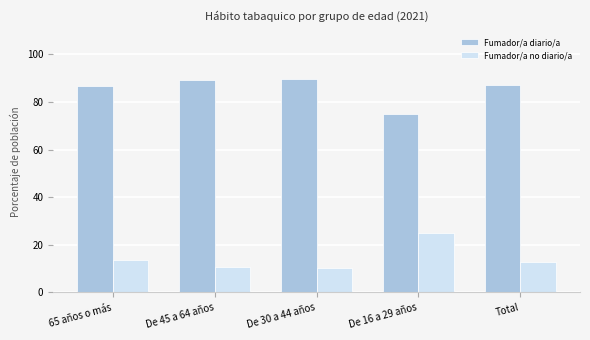

Is it true that Fumador/a no diario/a equals 10.4 at De 30 a 44 años?

True